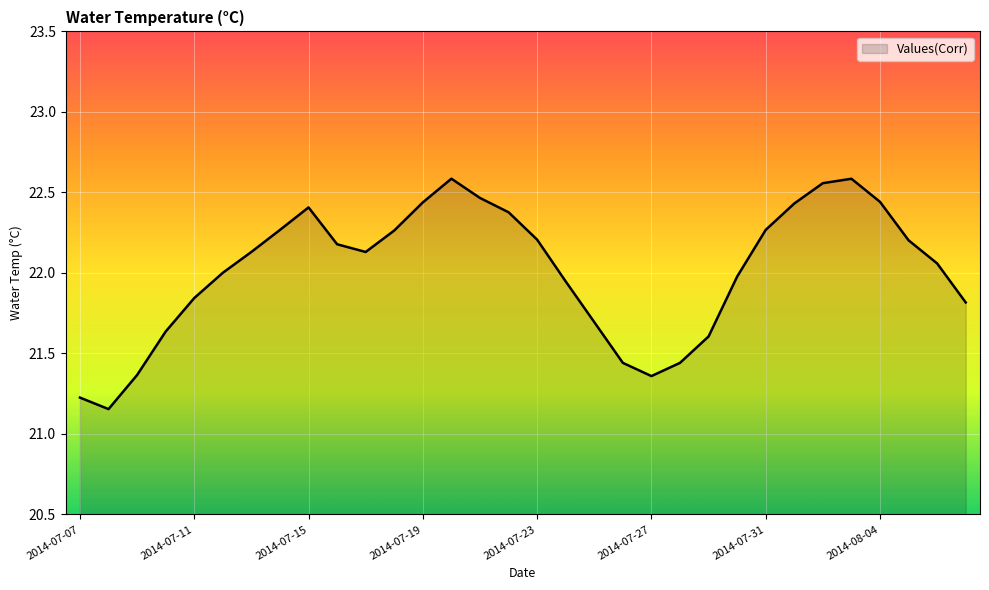

What is the difference between the maximum and minimum values?

1.4